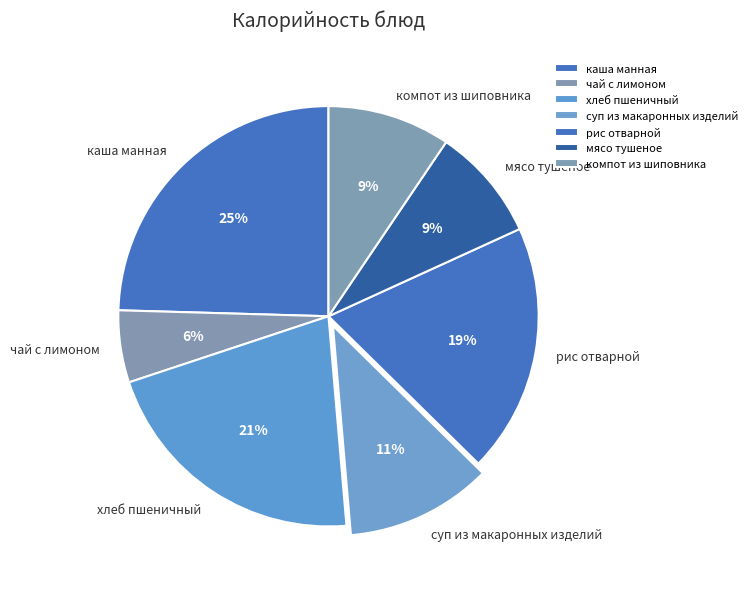

Is it true that рис отварной is 27% of the pie?

False